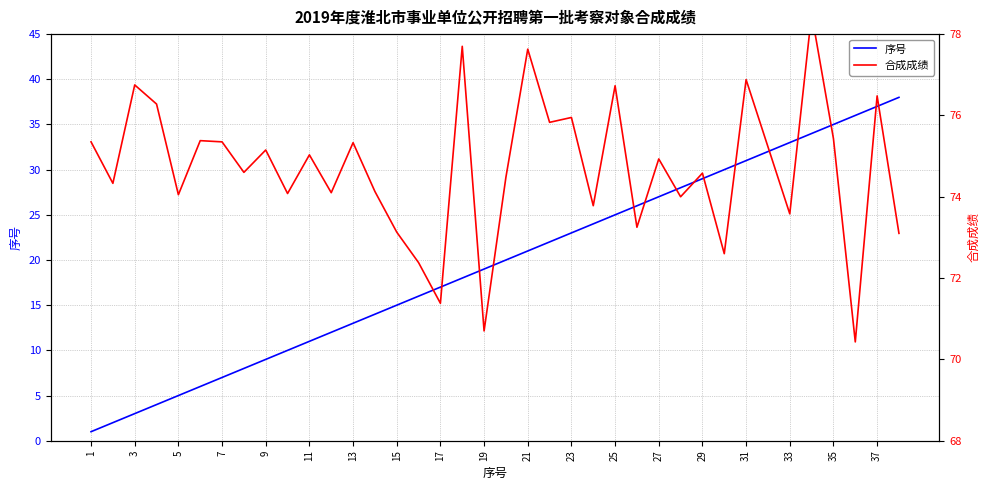

What are all the series names shown in the legend?

序号, 合成成绩